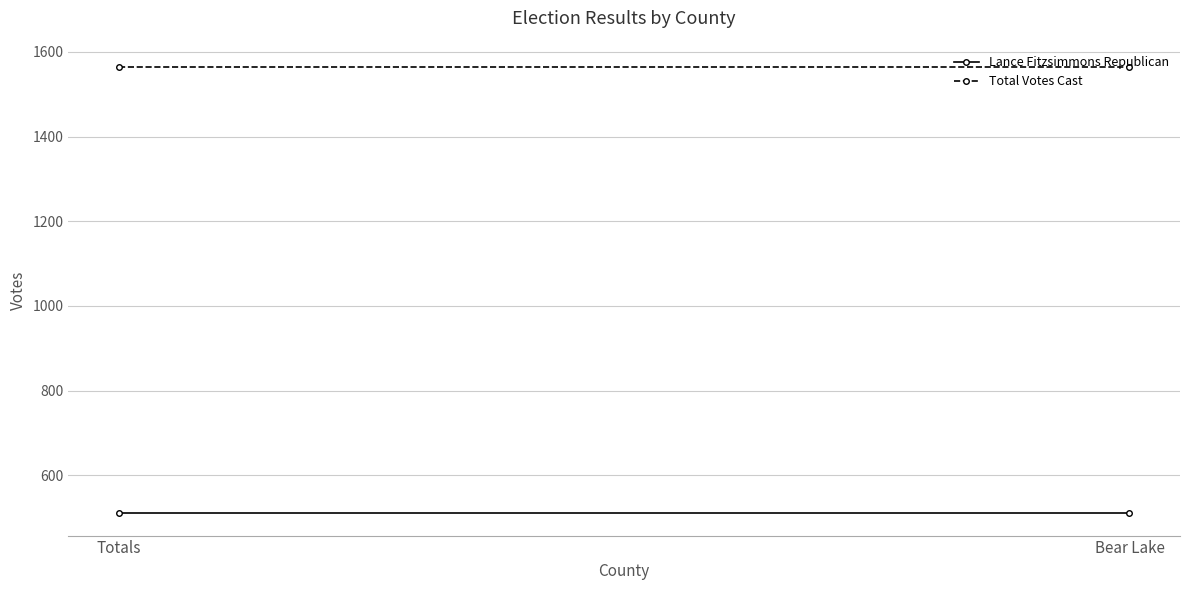

The value of Lance Fitzsimmons Republican at Bear Lake is 510. True or false?

True